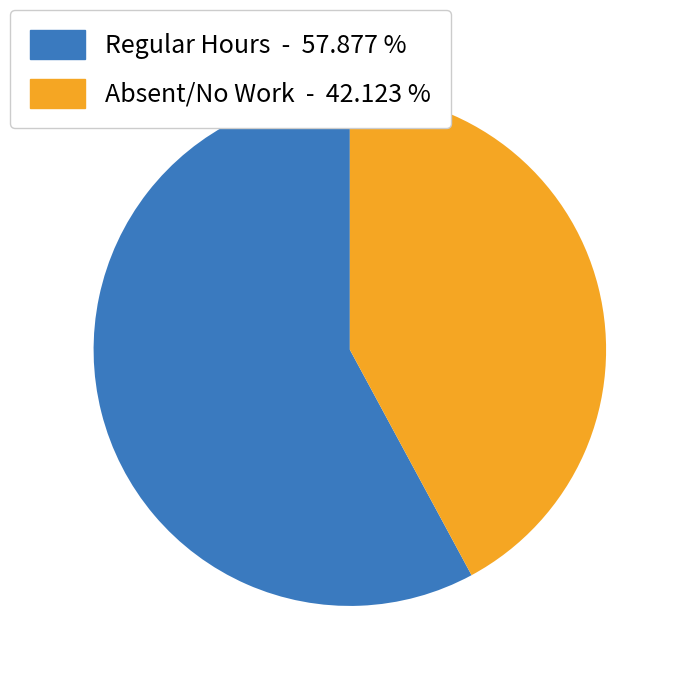

Does any single category account for the majority?

Yes